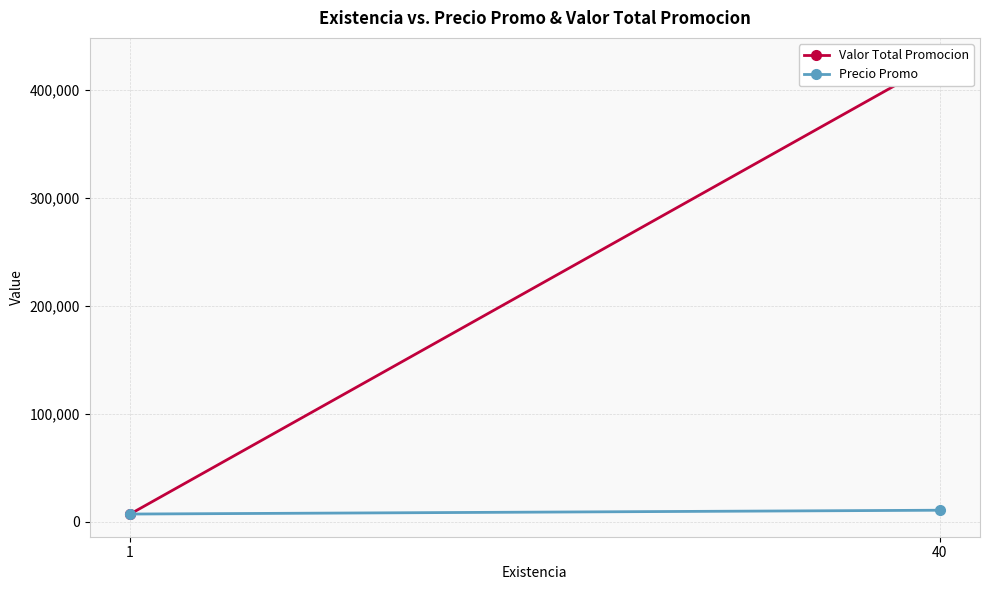

Which series has the largest total across all categories?

Valor Total Promocion